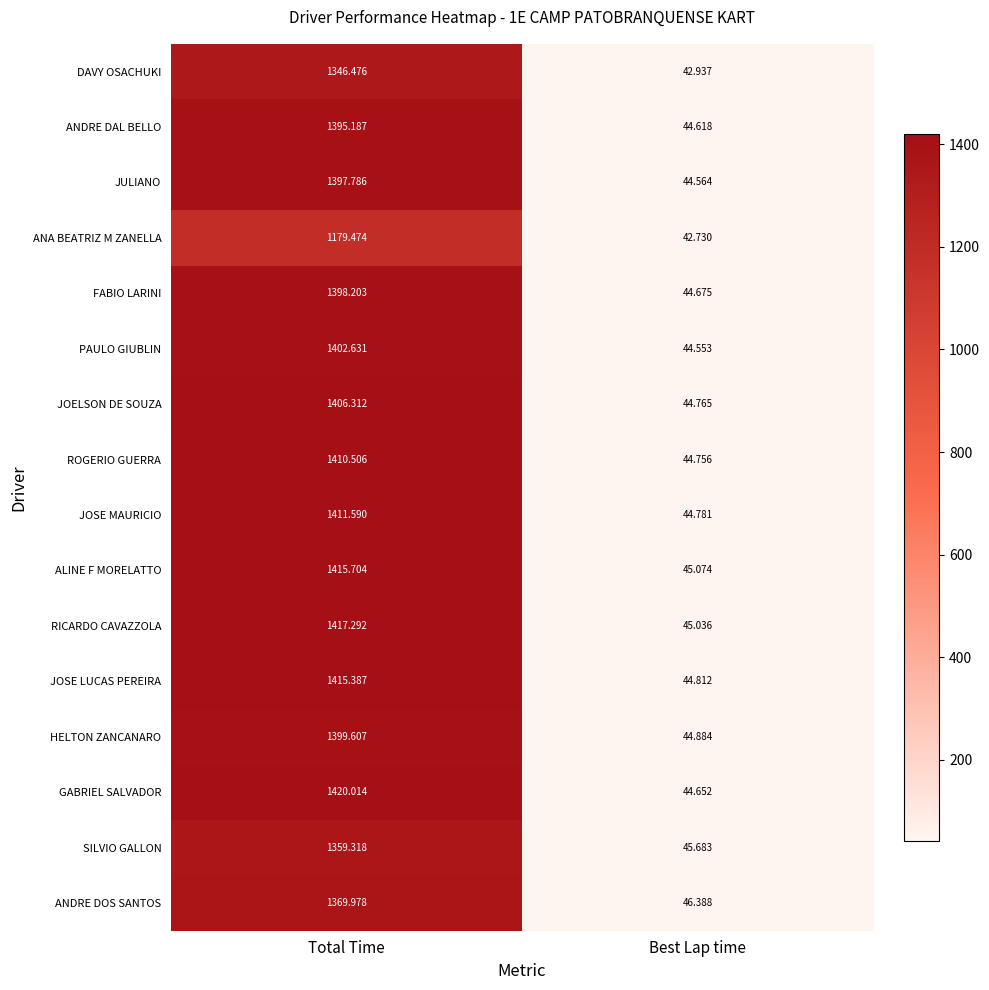

At which label does PAULO GIUBLIN reach its minimum?

Best Lap time